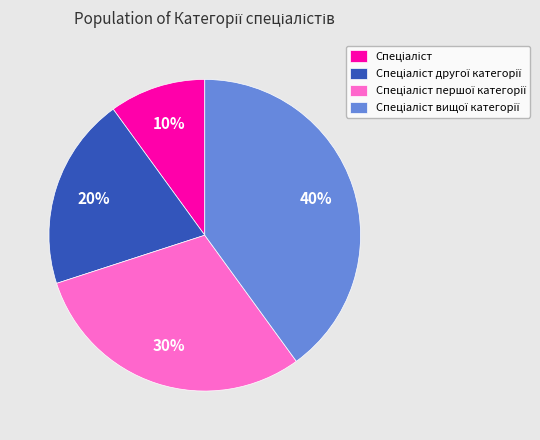

Is there any slice that represents more than half of the pie?

No